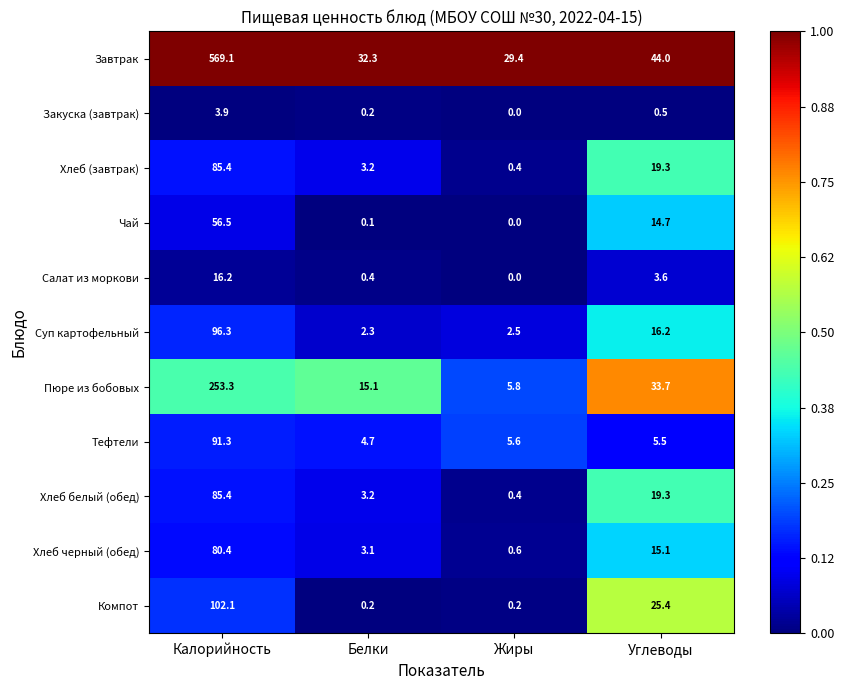

Which series has the largest total across all categories?

Завтрак